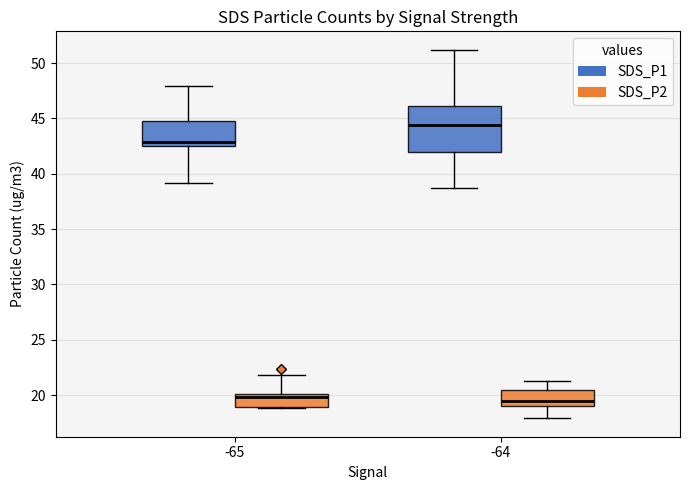

Comparing the boxes themselves (not the whiskers), which one is the tallest?

-64 (SDS_P1)